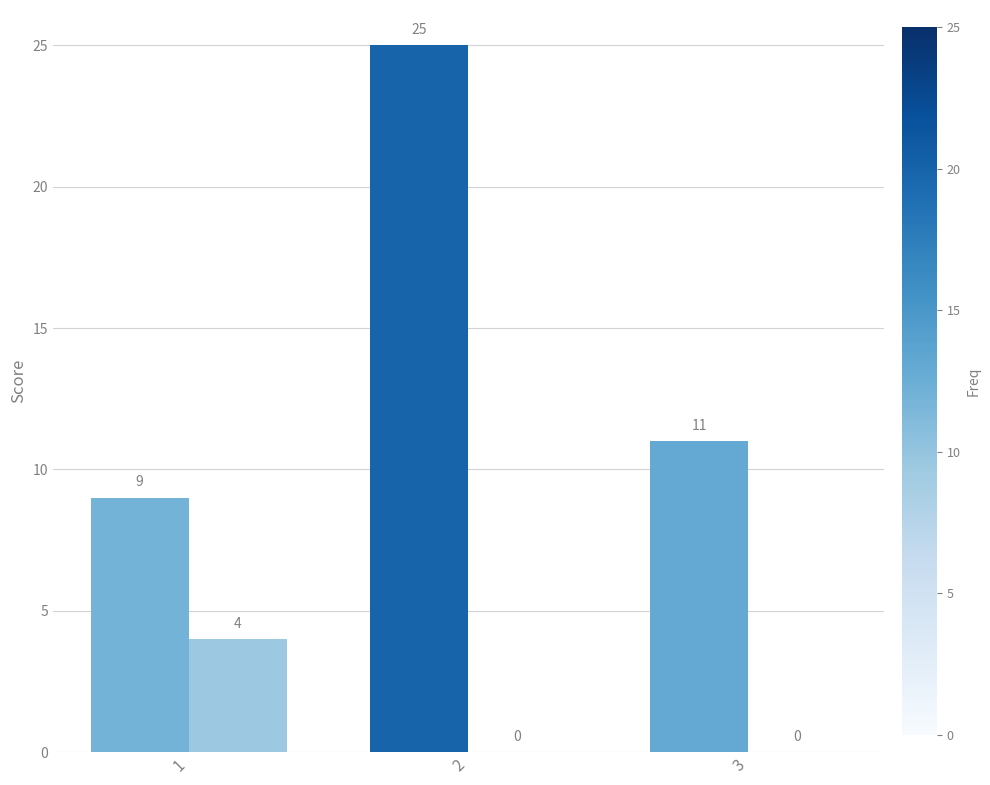

What is the total value across all series at 1?

13